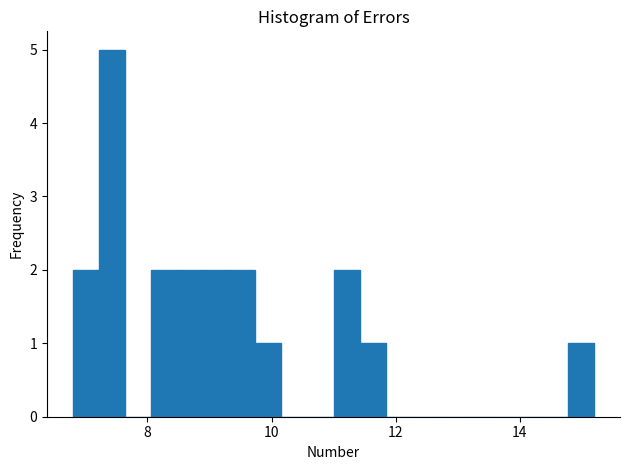

Read against the x-axis, roughly where is the centre of the tallest bar?

7.4